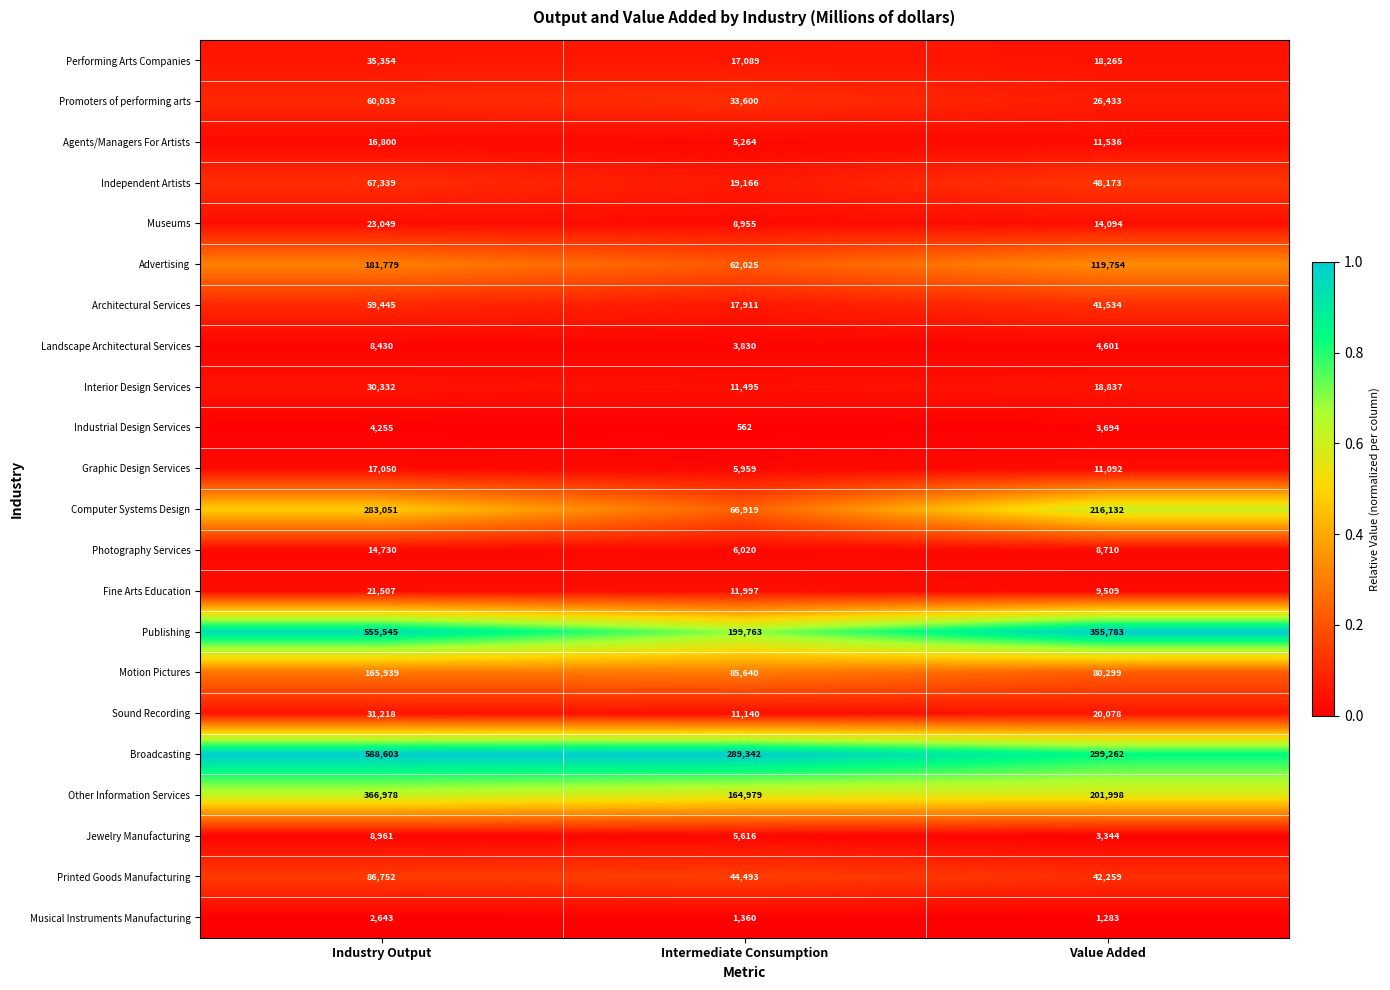

Which label corresponds to the smallest value in the chart?

Intermediate Consumption